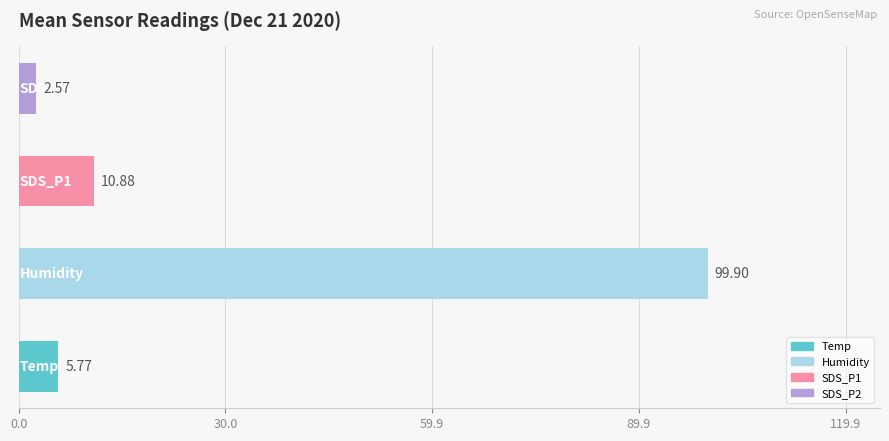

What is the difference between the second highest and minimum values?

8.3